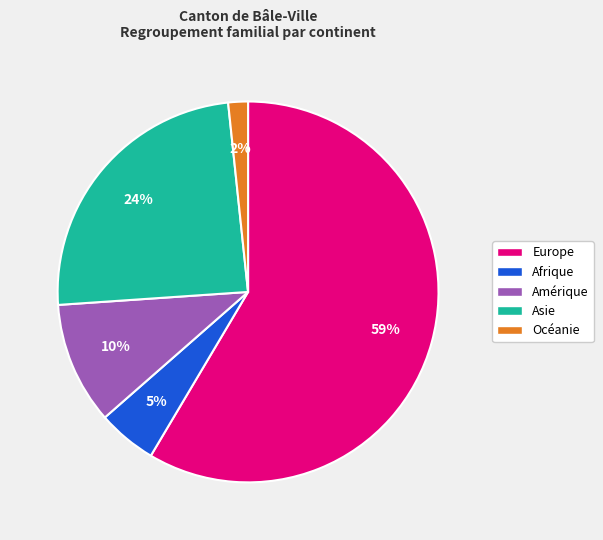

The Europe slice represents 52% of the pie. True or false?

False